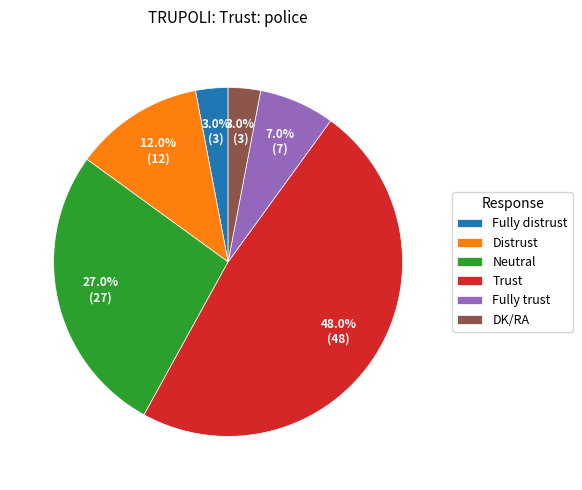

To the nearest percent, what is the average slice percentage?

17%